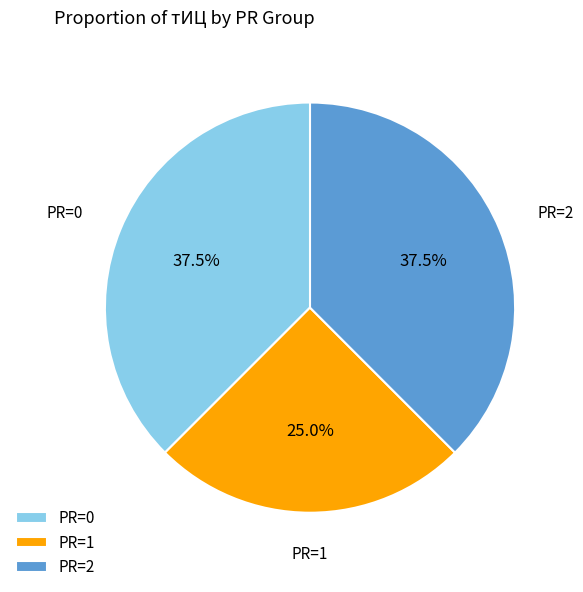

Count the number of slices in the pie.

3